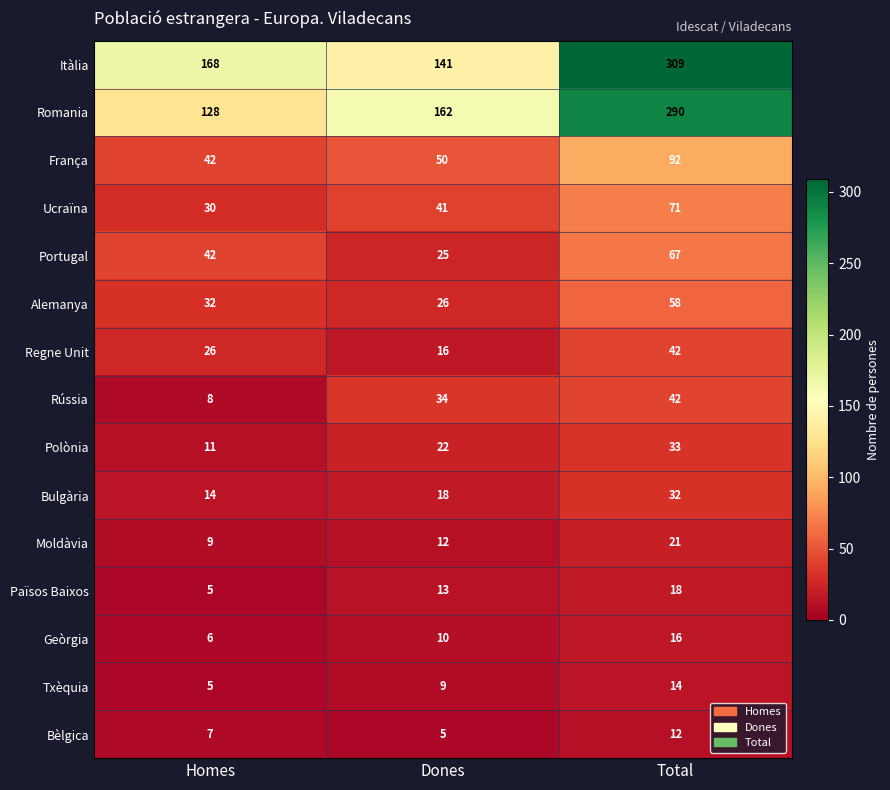

How many values in the Geòrgia series are below 10?

1